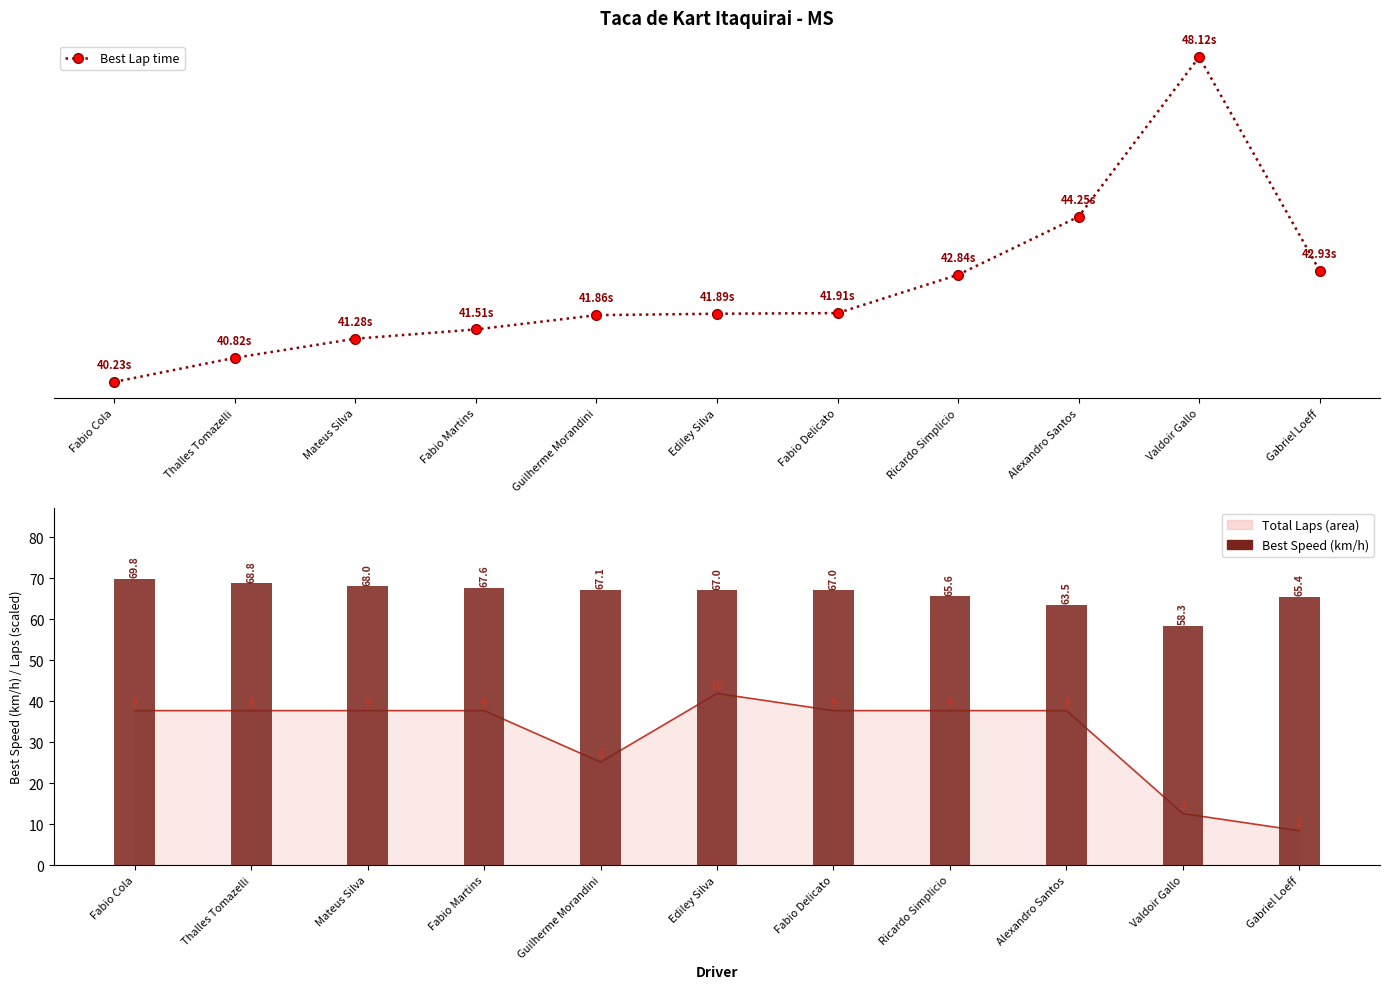

Is the value of Best Speed (km/h) at Fabio Cola greater than the value of Best Lap time at Alexandro Santos?

Yes